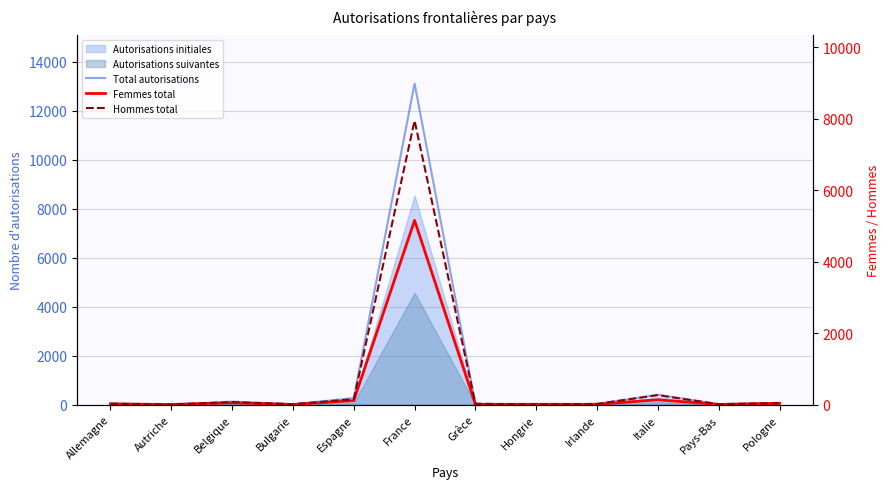

What position from the right is Italie?

3